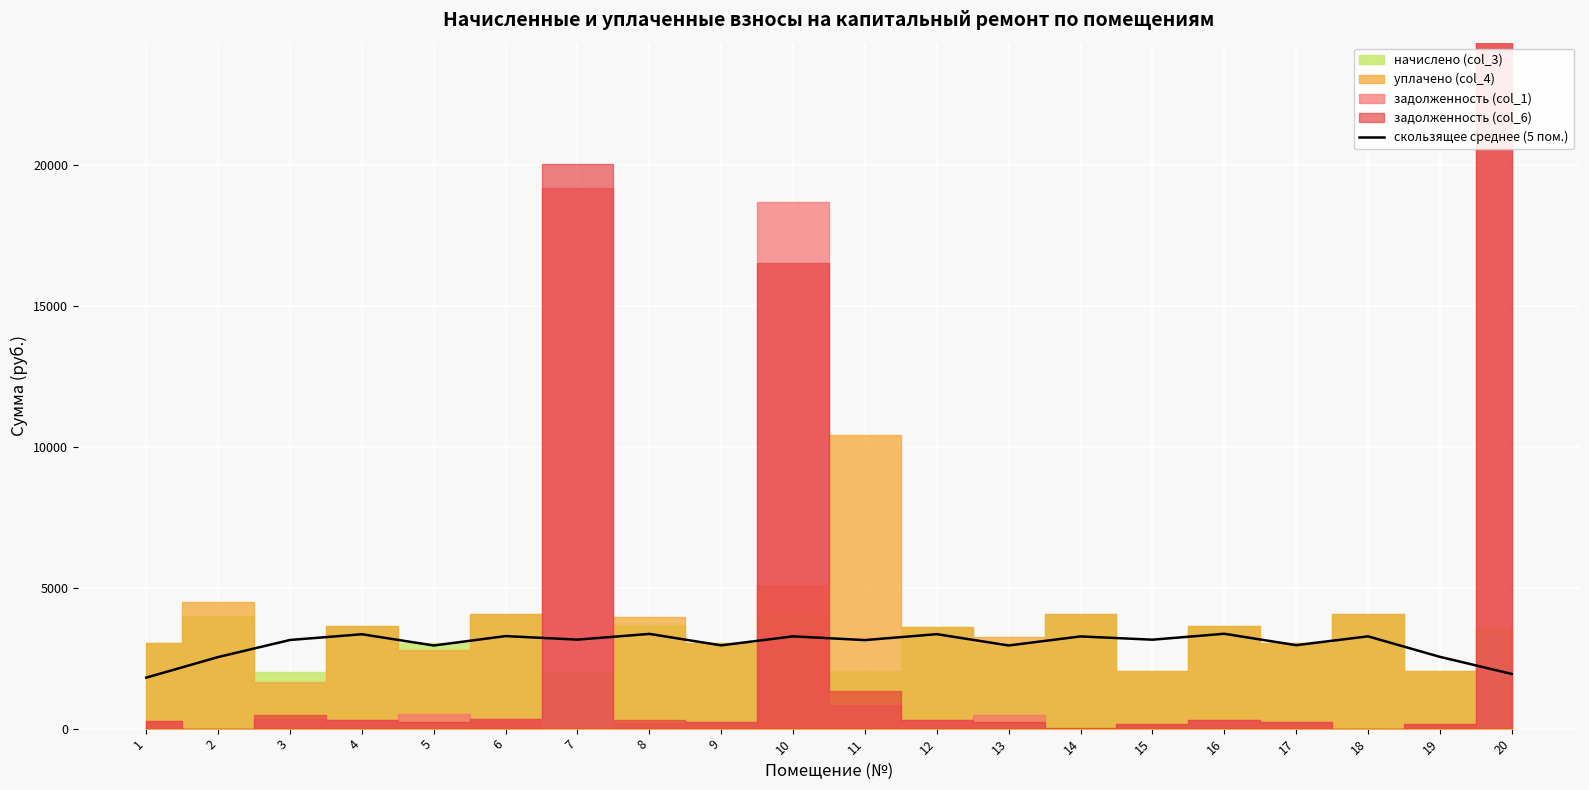

What is the ratio of the value at 19 to the value at 12?

0.8